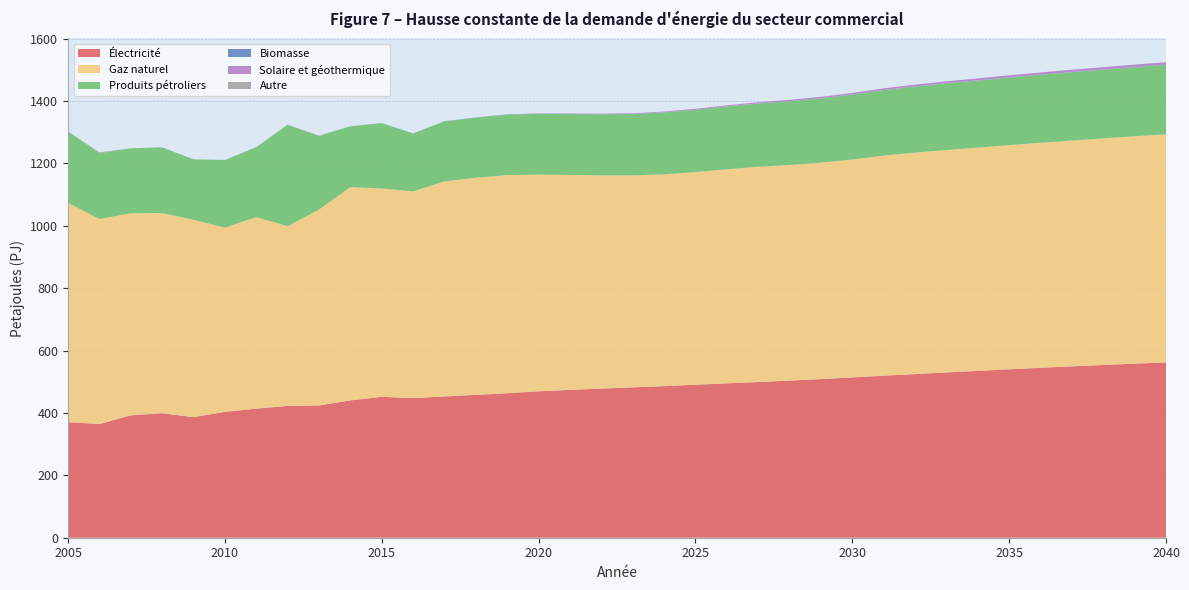

Reading right to left, extract all data points from this chart.

Électricité: 562.0	558.0	553.8	549.3	544.7	539.9	534.8	529.9	524.6	519.4	513.9	508.6	503.7	499.3	494.9	490.6	485.9	482.0	478.2	473.9	469.3	463.1	458.0	452.8	447.6	451.7	440.2	423.9	422.6	413.8	403.3	386.6	398.9	392.4	364.3	370.6
Gaz naturel: 731.4	729.1	726.5	724.1	721.5	718.7	715.8	713.1	710.1	705.6	698.8	693.9	691.3	690.0	686.3	681.9	679.4	679.7	683.5	689.2	694.9	699.6	696.0	689.8	662.5	668.2	683.8	628.0	576.3	613.8	591.0	632.8	642.0	647.8	657.6	703.0
Produits pétroliers: 222.3	221.2	220.1	219.0	217.8	216.5	215.2	213.6	211.8	209.9	208.0	206.0	204.3	202.6	201.0	199.5	198.0	196.5	195.6	195.0	194.5	193.7	192.7	192.0	185.8	209.1	194.8	235.7	324.9	224.6	216.5	193.7	210.6	208.4	210.9	228.8
Biomasse: 0.5	0.5	0.5	0.5	0.5	0.5	0.5	0.5	0.5	0.5	0.5	0.5	0.5	0.5	0.5	0.5	0.5	0.5	0.5	0.5	0.5	0.5	0.5	0.6	0.5	0.4	0.3	0.3	0.2	0.2	0.2	0.1	0.1	0.0	0.0	0.0
Solaire et géothermique: 8.4	8.1	7.8	7.5	7.1	6.8	6.4	6.0	5.6	5.3	4.9	4.5	4.1	3.7	3.3	2.9	2.5	2.1	1.7	1.3	1.0	0.6	0.3	0.0	0.0	0.0	0.0	0.0	0.0	0.0	0.0	0.0	0.0	0.0	0.0	0.0
Autre: 0.0	0.0	0.0	0.0	0.0	0.0	0.0	0.0	0.0	0.0	0.0	0.0	0.0	0.0	0.0	0.0	0.0	0.0	0.0	0.0	0.0	0.0	0.0	0.0	0.0	0.0	0.0	1.4	0.0	0.0	0.0	0.0	0.0	0.0	2.8	0.0